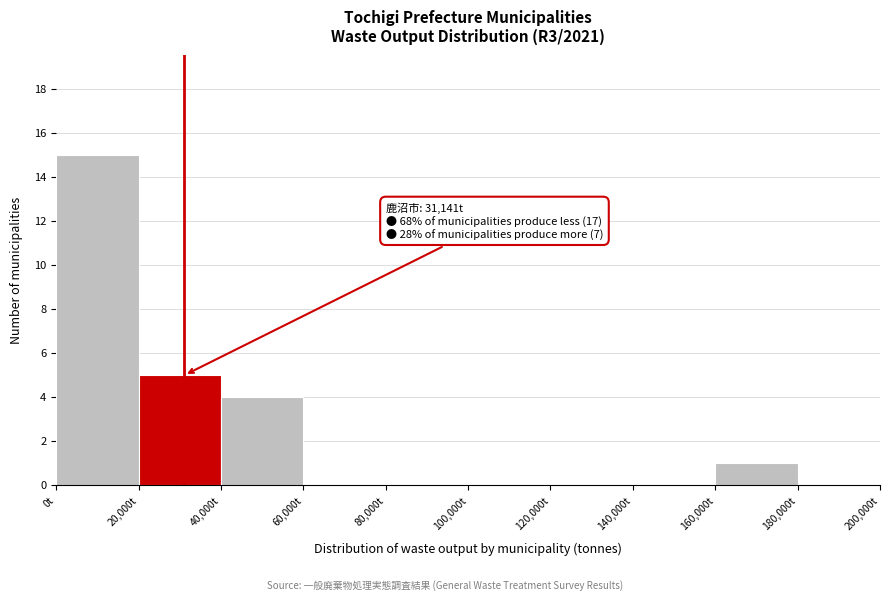

Over which range of the x-axis is the bar tallest?

0 to 20000